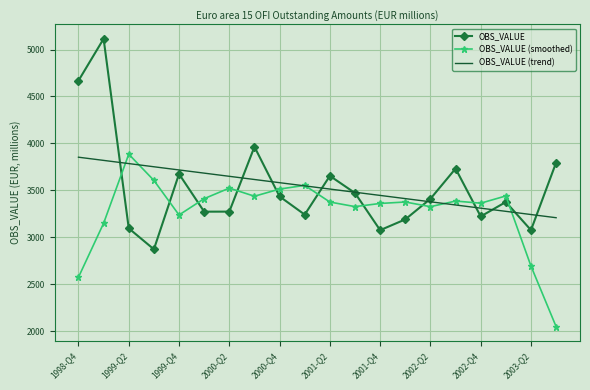

What is the highest value of the OBS_VALUE (smoothed) series?

3885.5